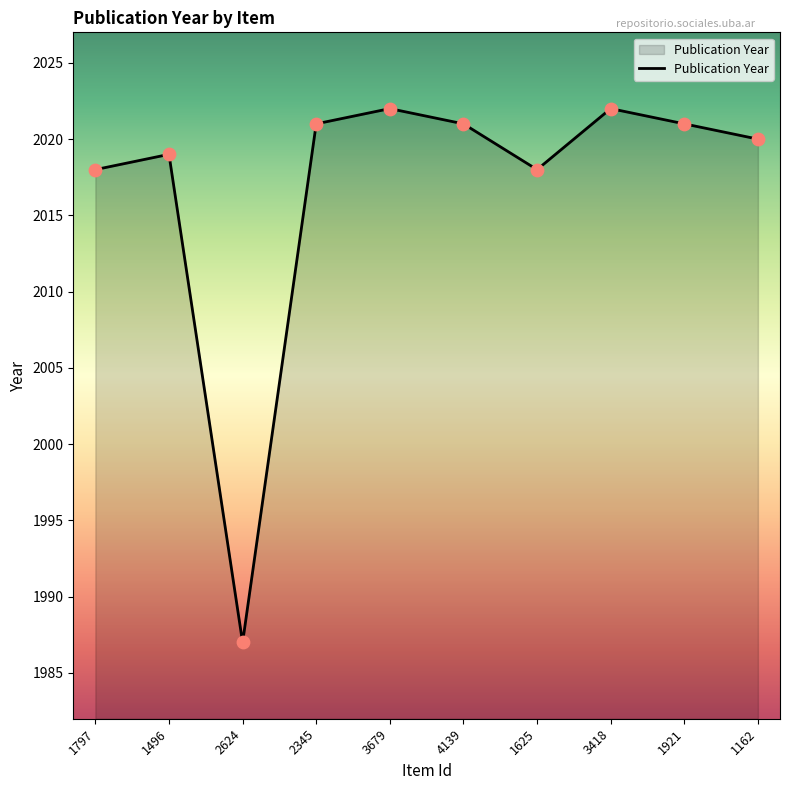

Which has a higher value, 1496 or 1921?

1921